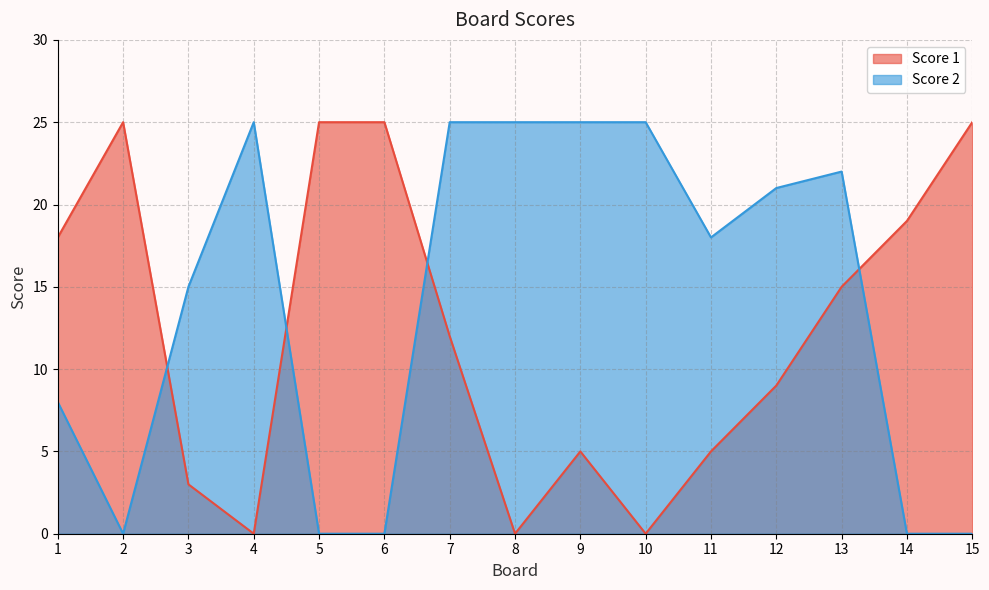

How many series are shown in this chart?

2